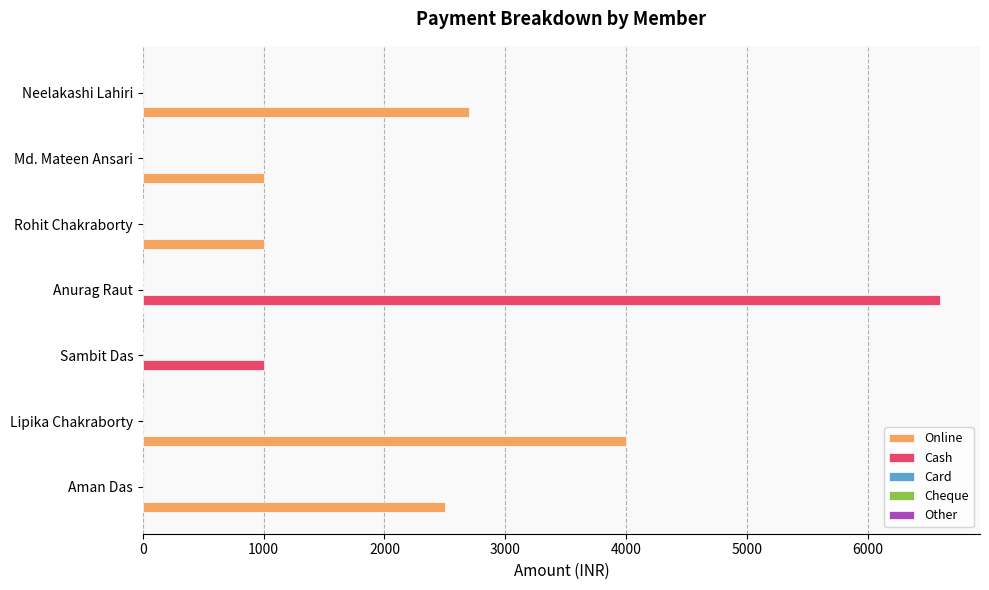

At which category is the sum across all series the highest?

Anurag Raut